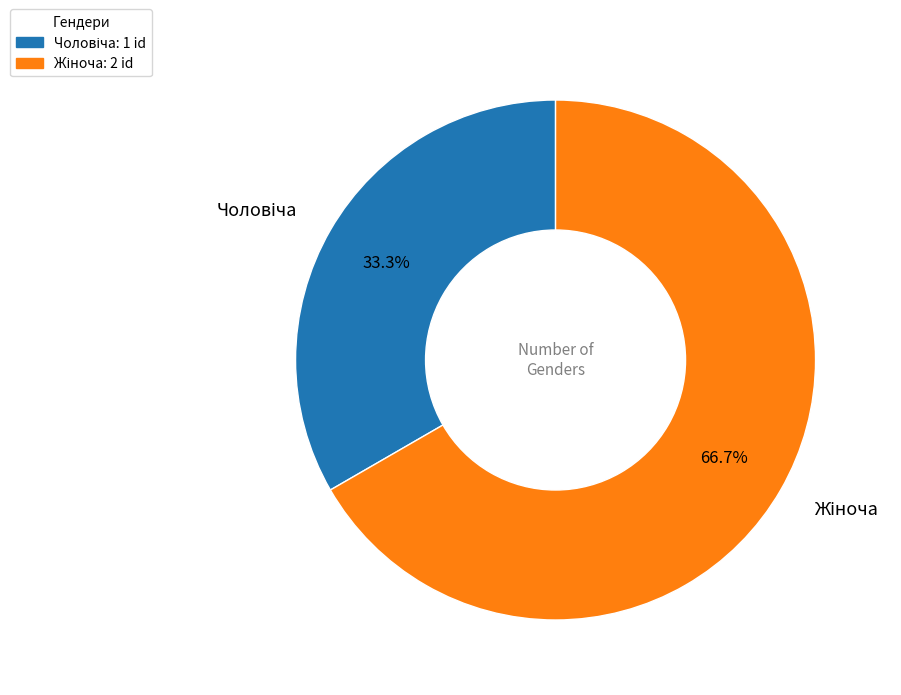

Is there any slice that represents more than half of the pie?

Yes